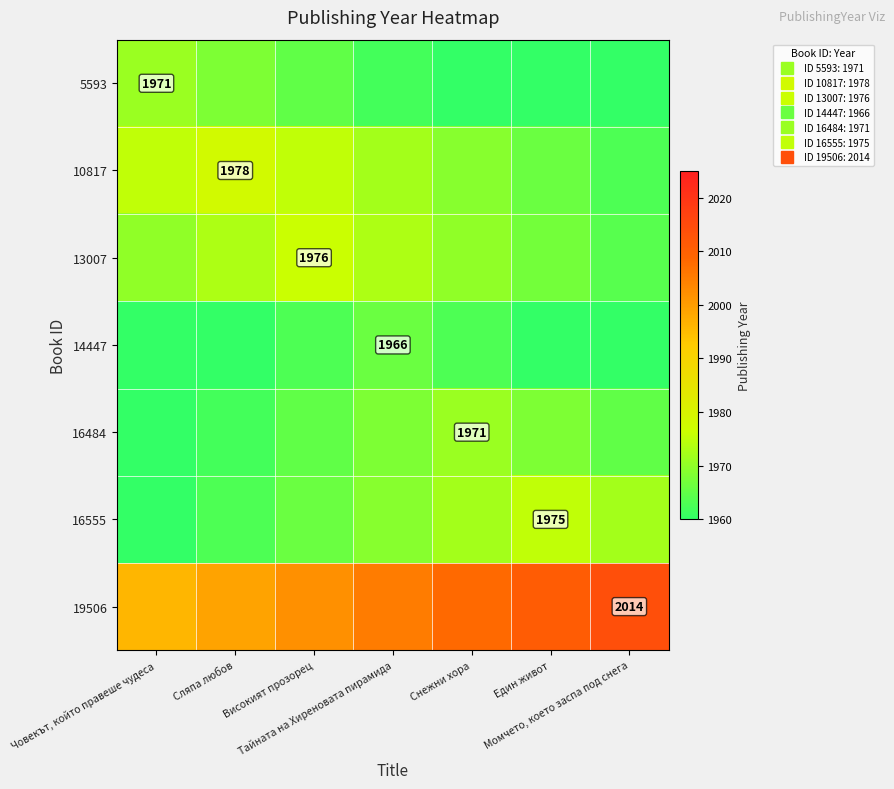

Read the 14447 value at Високият прозорец.

1963